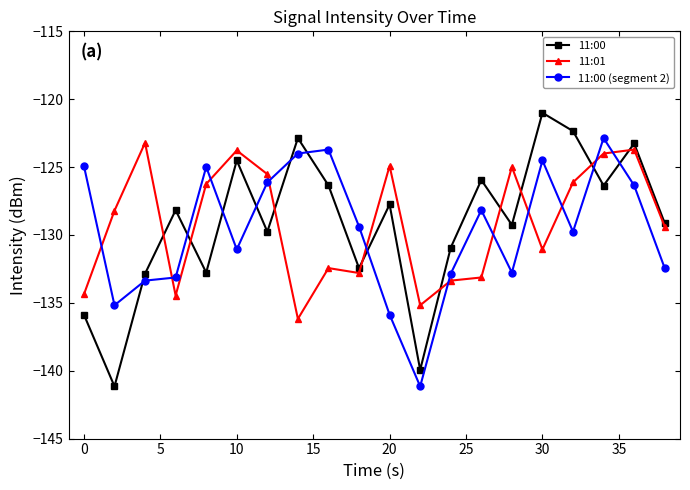

True or false: 11:00 (segment 2) has more than 0 points higher than both neighbors.

True